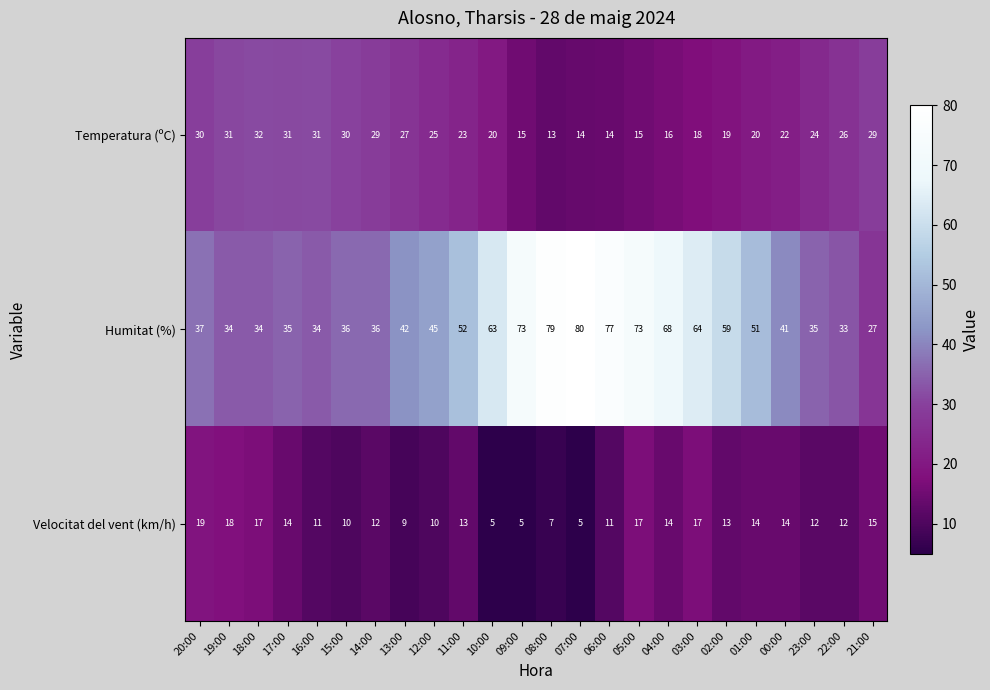

What is the sum of all Humitat (%) values?

1208